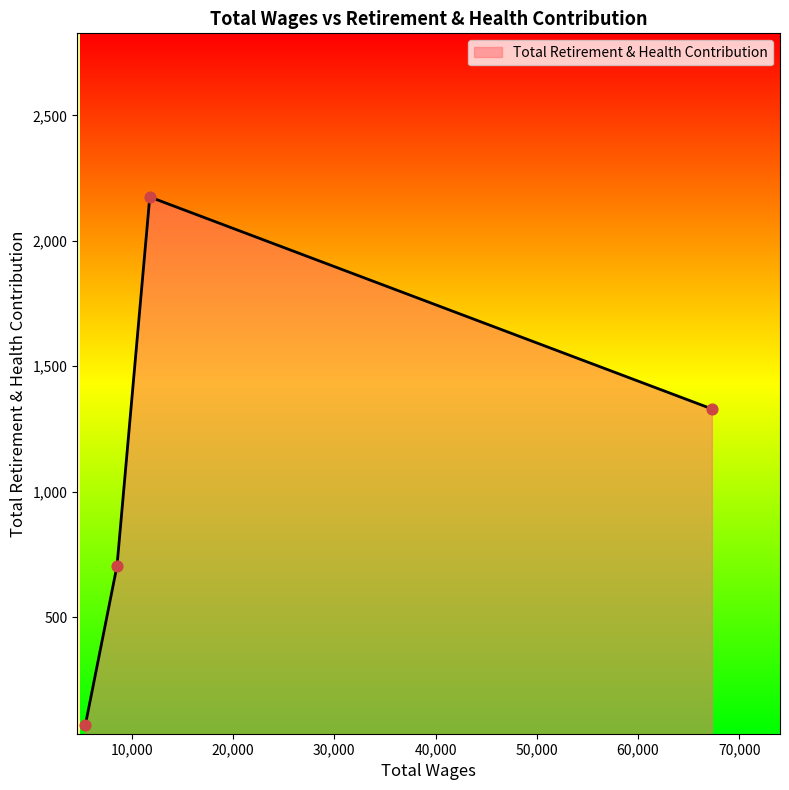

What is the difference between the maximum and minimum values?

2105